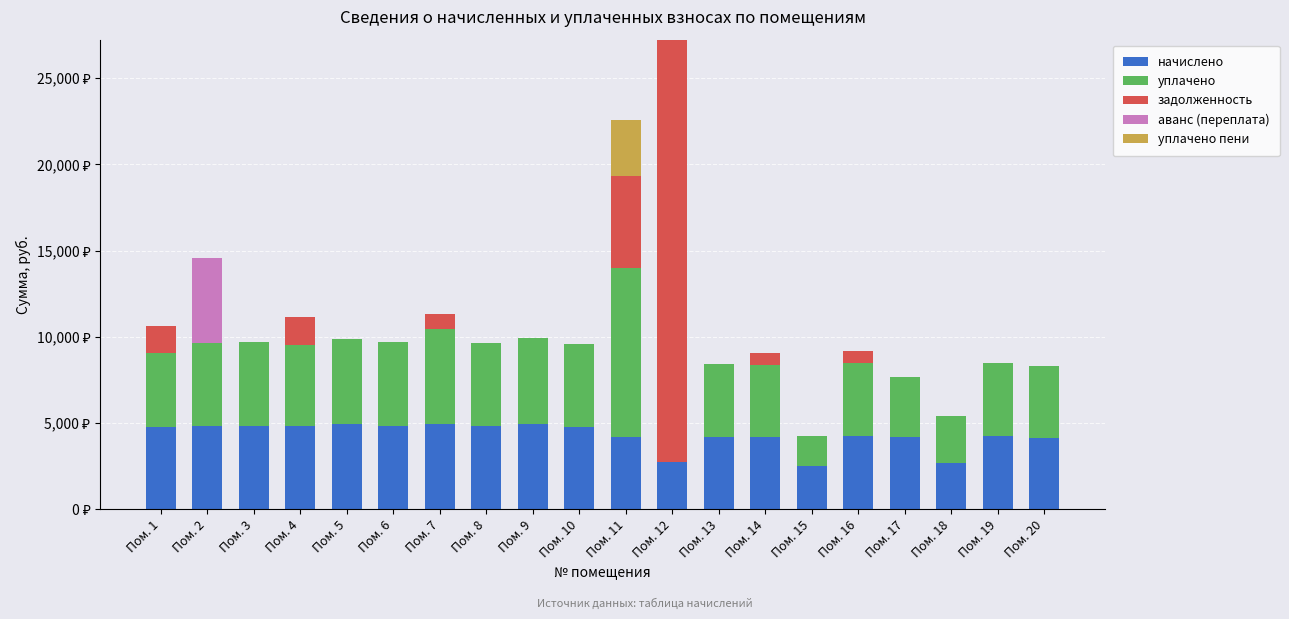

What are all the series names shown in the legend?

начислено, уплачено, задолженность, аванс (переплата), уплачено пени